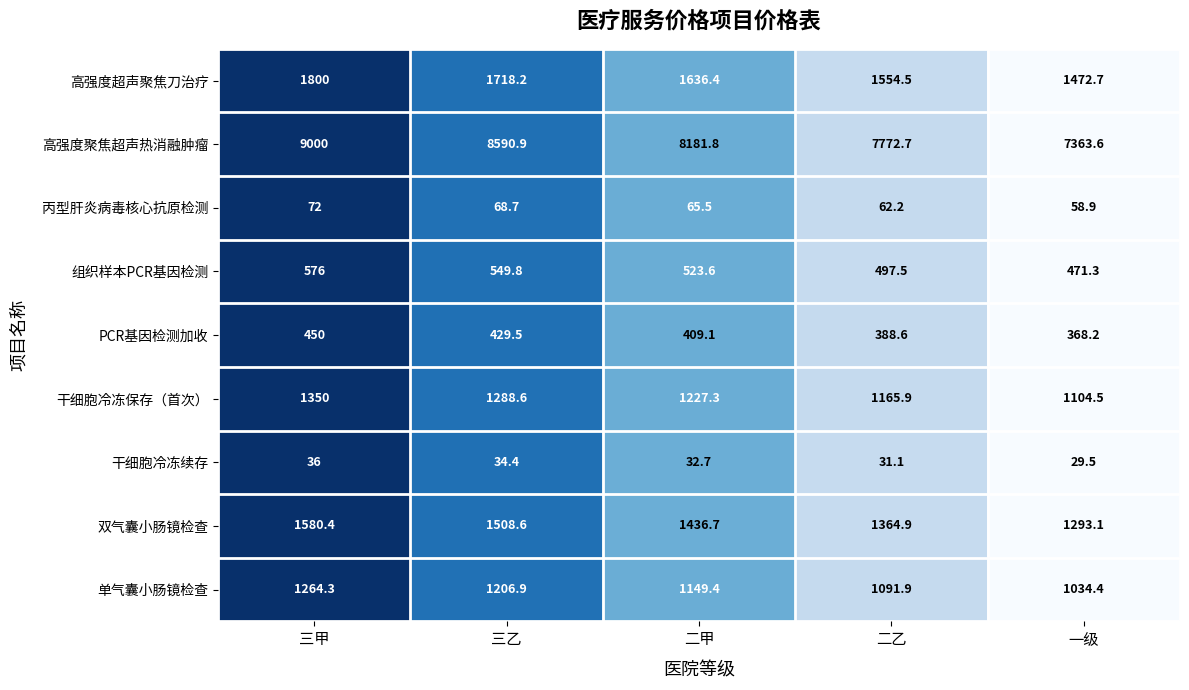

Between 三乙 and 二乙, which series saw the biggest shift?

高强度聚焦超声热消融肿瘤